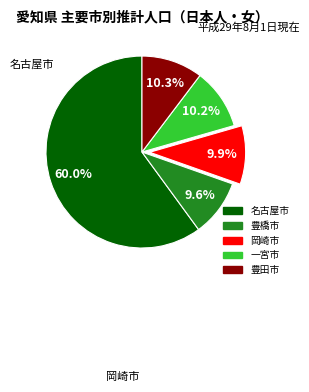

Is there any slice that represents more than half of the pie?

Yes